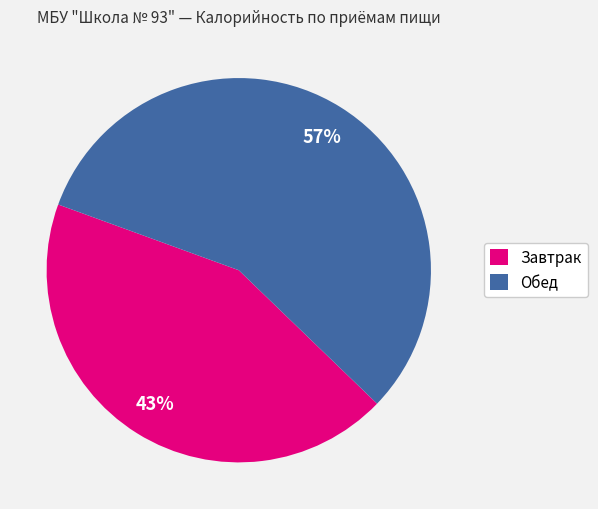

Rank the categories by value from highest to lowest.

Обед, Завтрак